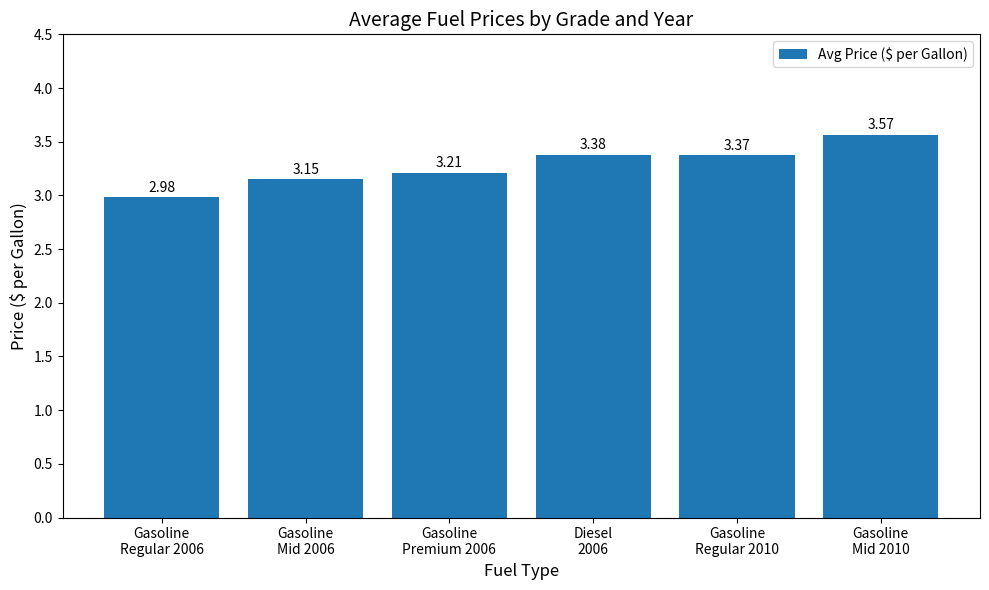

What is the sum of all values?

19.7